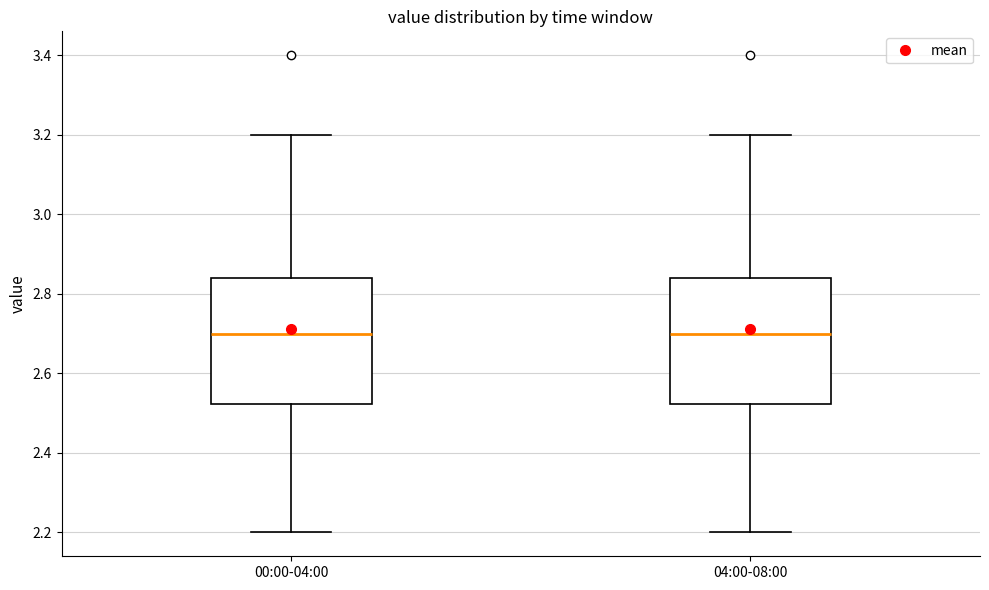

Where is the upper edge of the box for 00:00-04:00 on the y-axis? The values are not printed on the chart, so give them approximately, as read against the axis.

2.84